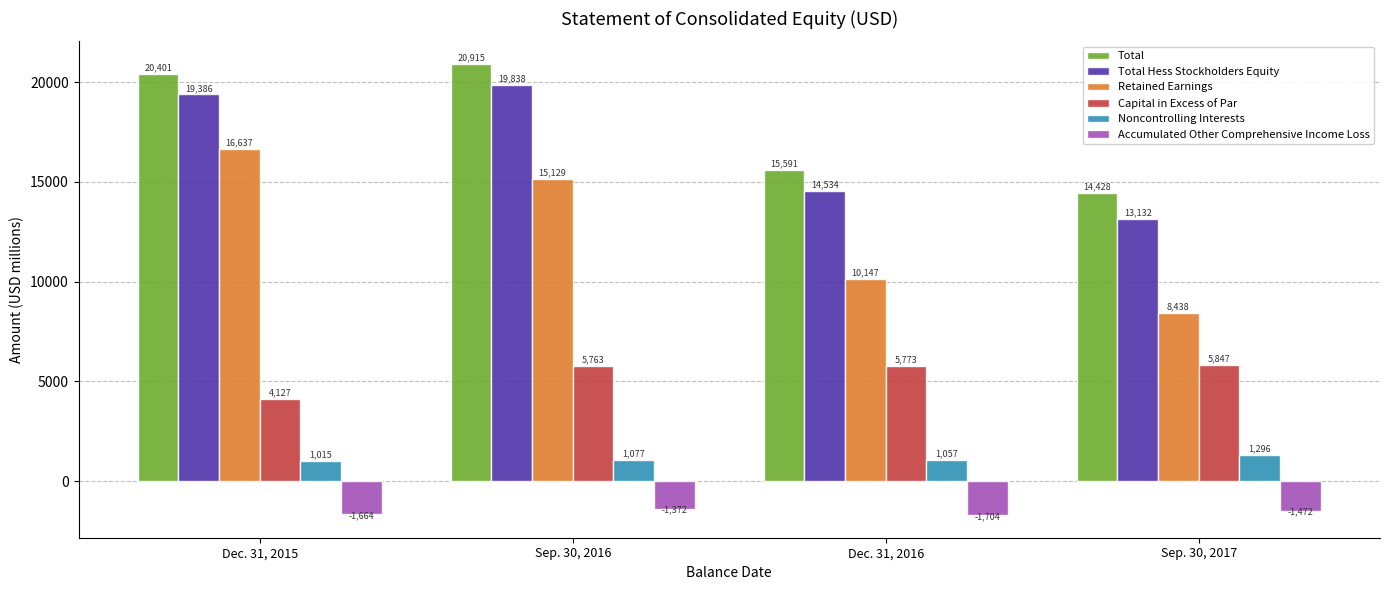

What are all the series names shown in the legend?

Total, Total Hess Stockholders Equity, Retained Earnings, Capital in Excess of Par, Noncontrolling Interests, Accumulated Other Comprehensive Income Loss